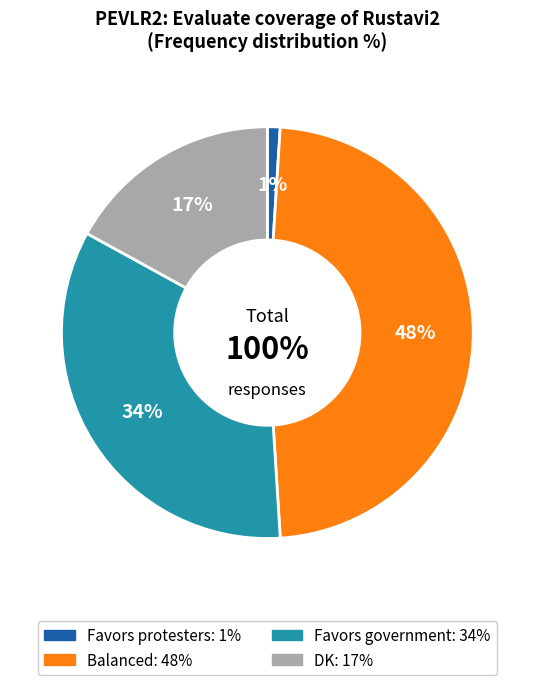

Do RA and Favors protesters together represent more than half of the pie?

No